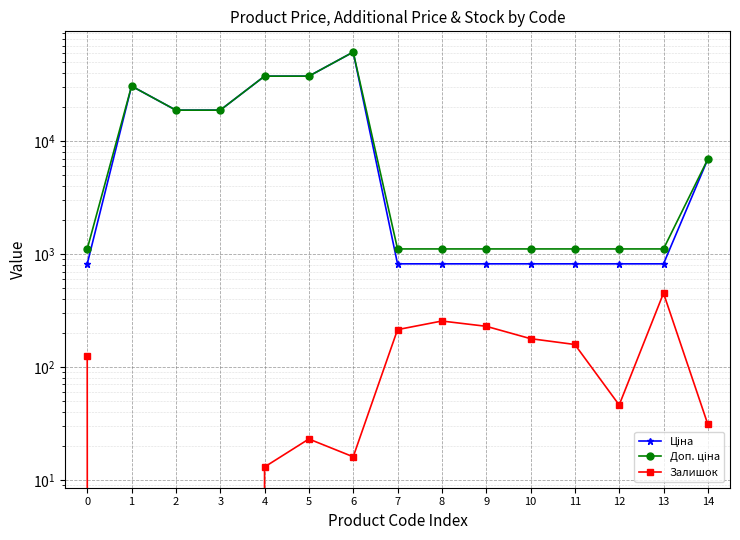

At which category does Залишок reach its first local peak?

5